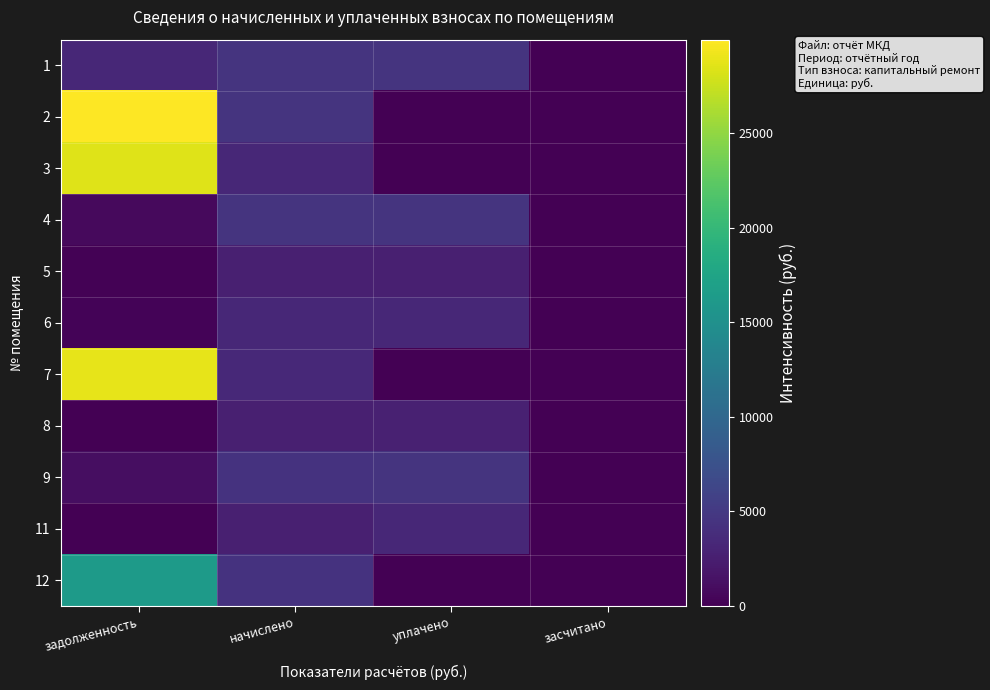

Which series has the largest total across all categories?

2